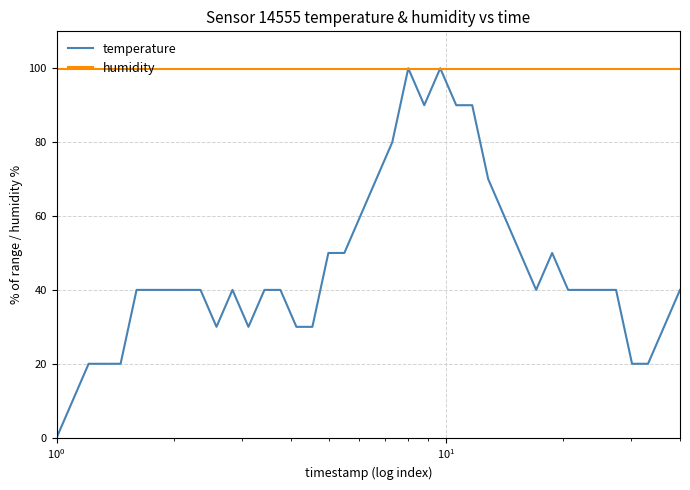

What is the maximum value for humidity?

99.9